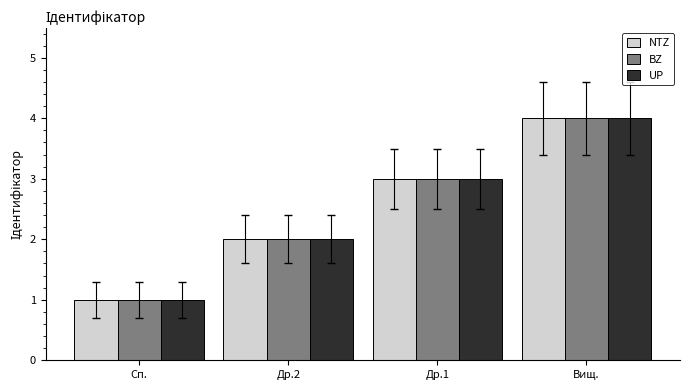

Reading left to right, transcribe all the data shown in this chart.

NTZ: 1	2	3	4
BZ: 1	2	3	4
UP: 1	2	3	4